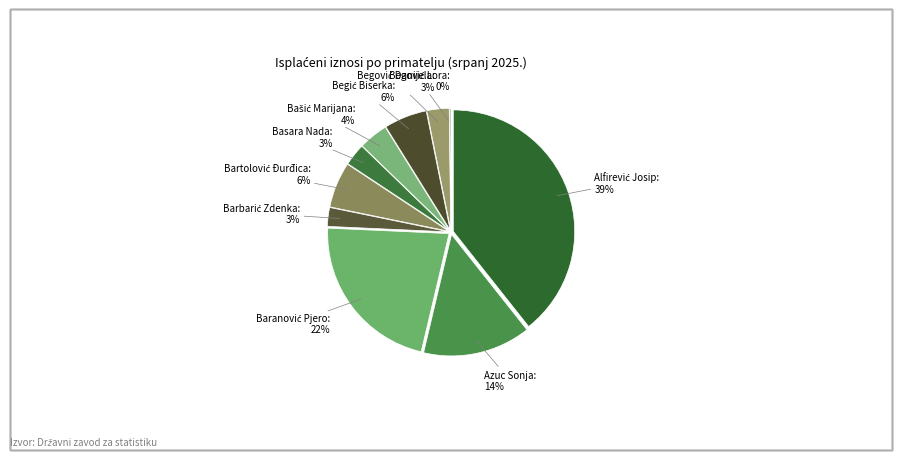

How many segments does this pie chart have?

10